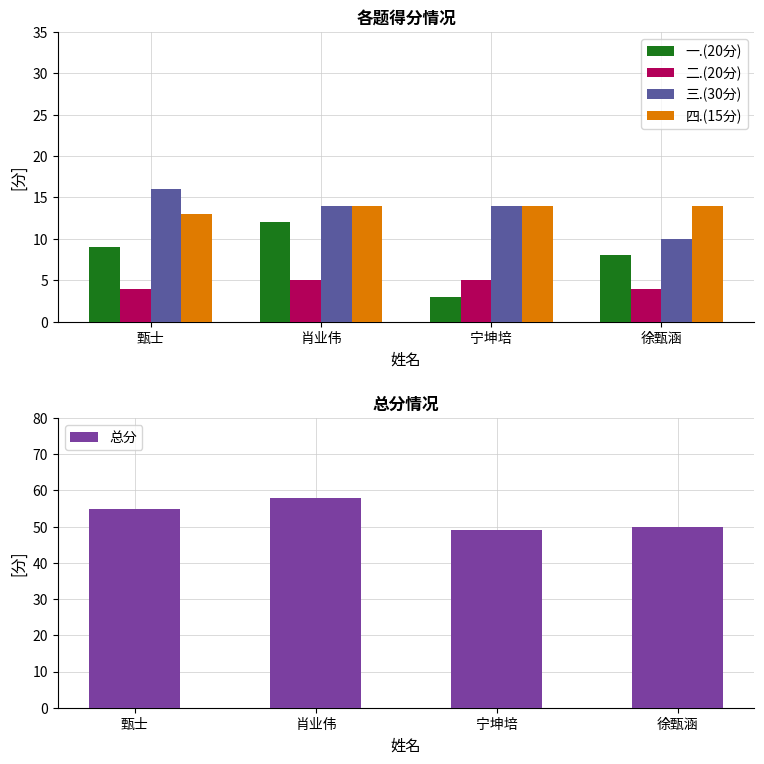

What position from the right is 甄士?

4